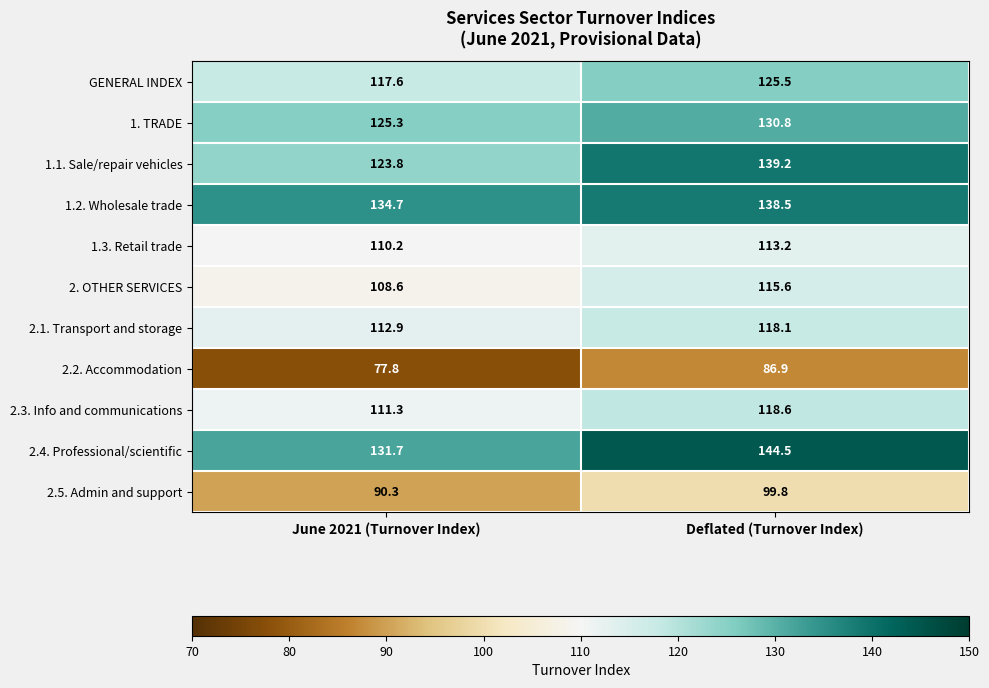

Reading left to right, transcribe all the data shown in this chart.

GENERAL INDEX: 117.6	125.5
1. TRADE: 125.3	130.8
1.1. Sale/repair vehicles: 123.8	139.2
1.2. Wholesale trade: 134.7	138.5
1.3. Retail trade: 110.2	113.2
2. OTHER SERVICES: 108.6	115.6
2.1. Transport and storage: 112.9	118.1
2.2. Accommodation: 77.8	86.9
2.3. Info and communications: 111.3	118.6
2.4. Professional/scientific: 131.7	144.5
2.5. Admin and support: 90.3	99.8